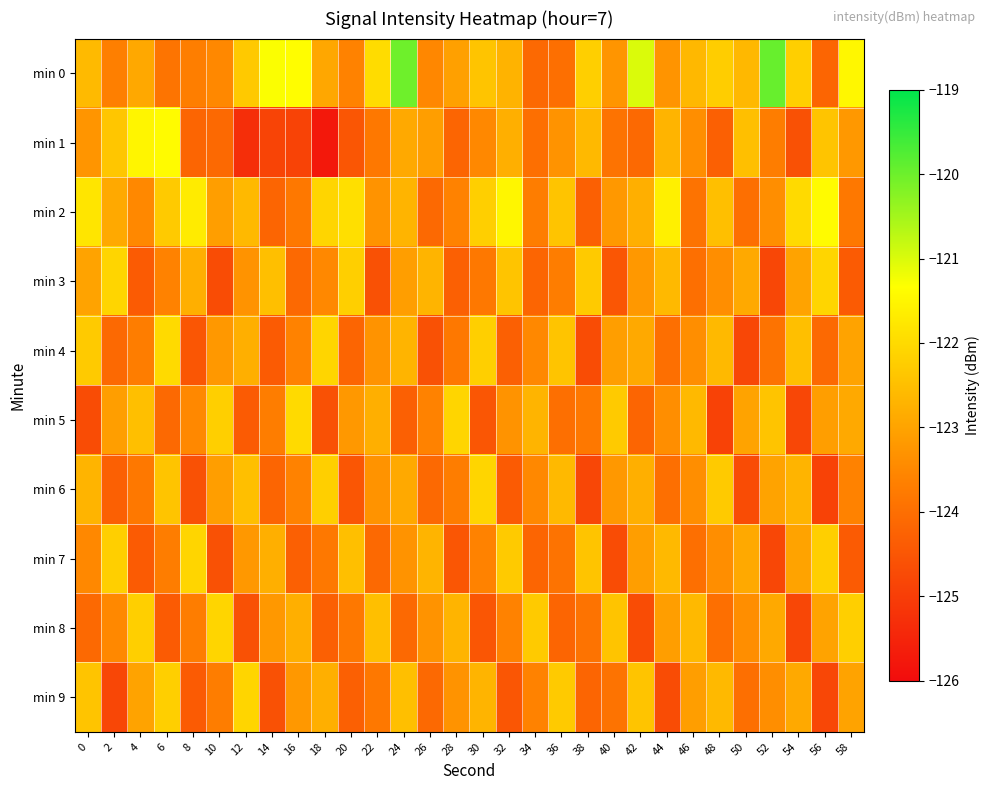

Reading left to right, what are all the values shown in this chart?

min 0: 0=-122.6	2=-123.7	4=-122.9	6=-123.9	8=-123.7	10=-123.5	12=-122.3	14=-121.3	16=-121.4	18=-122.9	20=-123.6	22=-122.0	24=-120.0	26=-123.5	28=-123.1	30=-122.4	32=-122.7	34=-124.1	36=-124.0	38=-122.2	40=-123.3	42=-121.0	44=-123.3	46=-122.6	48=-122.2	50=-122.6	52=-120.0	54=-122.2	56=-124.2	58=-121.5
min 1: 0=-123.3	2=-122.4	4=-121.5	6=-121.4	8=-124.2	10=-124.1	12=-125.3	14=-124.9	16=-124.9	18=-125.8	20=-124.5	22=-123.8	24=-122.9	26=-123.1	28=-124.2	30=-123.5	32=-122.8	34=-124.0	36=-123.3	38=-122.6	40=-123.9	42=-124.1	44=-122.7	46=-123.4	48=-124.3	50=-122.5	52=-123.7	54=-124.6	56=-122.4	58=-123.2
min 2: 0=-121.8	2=-122.9	4=-123.5	6=-122.3	8=-121.7	10=-123.1	12=-122.6	14=-124.2	16=-123.8	18=-122.1	20=-121.9	22=-123.3	24=-122.7	26=-124.1	28=-123.6	30=-122.2	32=-121.5	34=-123.7	36=-122.4	38=-124.3	40=-123.2	42=-122.8	44=-121.6	46=-123.9	48=-122.5	50=-124.0	52=-123.4	54=-122.0	56=-121.4	58=-123.8
min 3: 0=-123.0	2=-122.1	4=-124.4	6=-123.6	8=-122.8	10=-124.7	12=-123.3	14=-122.5	16=-124.1	18=-123.5	20=-122.2	22=-124.6	24=-123.1	26=-122.7	28=-124.3	30=-123.8	32=-122.4	34=-124.2	36=-123.7	38=-122.3	40=-124.5	42=-123.2	44=-122.6	46=-124.0	48=-123.4	50=-122.9	52=-124.8	54=-123.0	56=-122.1	58=-124.4
min 4: 0=-122.3	2=-124.1	4=-123.7	6=-122.0	8=-124.5	10=-123.2	12=-122.8	14=-124.4	16=-123.6	18=-122.1	20=-124.2	22=-123.3	24=-122.7	26=-124.6	28=-123.8	30=-122.2	32=-124.3	34=-123.5	36=-122.4	38=-124.7	40=-123.1	42=-122.9	44=-124.0	46=-123.4	48=-122.6	50=-124.8	52=-123.9	54=-122.5	56=-124.1	58=-123.0
min 5: 0=-124.7	2=-123.1	4=-122.5	6=-124.1	8=-123.5	10=-122.2	12=-124.4	14=-123.7	16=-122.0	18=-124.6	20=-123.2	22=-122.8	24=-124.3	26=-123.6	28=-122.1	30=-124.5	32=-123.3	34=-122.7	36=-124.0	38=-123.8	40=-122.3	42=-124.2	44=-123.4	46=-122.6	48=-124.9	50=-123.0	52=-122.4	54=-124.8	56=-123.1	58=-122.9
min 6: 0=-122.7	2=-124.3	4=-123.8	6=-122.4	8=-124.6	10=-123.1	12=-122.5	14=-124.2	16=-123.6	18=-122.2	20=-124.5	22=-123.3	24=-122.9	26=-124.1	28=-123.7	30=-122.1	32=-124.4	34=-123.5	36=-122.6	38=-124.8	40=-123.2	42=-122.8	44=-124.0	46=-123.4	48=-122.3	50=-124.7	52=-123.0	54=-122.7	56=-124.9	58=-123.6
min 7: 0=-123.5	2=-122.2	4=-124.4	6=-123.7	8=-122.1	10=-124.6	12=-123.2	14=-122.8	16=-124.3	18=-123.8	20=-122.5	22=-124.1	24=-123.3	26=-122.7	28=-124.5	30=-123.6	32=-122.3	34=-124.2	36=-123.9	38=-122.4	40=-124.7	42=-123.1	44=-122.6	46=-124.0	48=-123.4	50=-122.9	52=-124.8	54=-123.0	56=-122.2	58=-124.4
min 8: 0=-124.1	2=-123.5	4=-122.2	6=-124.4	8=-123.7	10=-122.1	12=-124.6	14=-123.2	16=-122.8	18=-124.3	20=-123.8	22=-122.5	24=-124.1	26=-123.3	28=-122.7	30=-124.5	32=-123.6	34=-122.3	36=-124.2	38=-123.9	40=-122.4	42=-124.7	44=-123.1	46=-122.6	48=-124.0	50=-123.4	52=-122.9	54=-124.8	56=-123.0	58=-122.2
min 9: 0=-122.4	2=-124.8	4=-123.0	6=-122.2	8=-124.4	10=-123.7	12=-122.1	14=-124.6	16=-123.2	18=-122.8	20=-124.3	22=-123.8	24=-122.5	26=-124.1	28=-123.3	30=-122.7	32=-124.5	34=-123.6	36=-122.3	38=-124.2	40=-123.9	42=-122.4	44=-124.7	46=-123.1	48=-122.6	50=-124.0	52=-123.4	54=-122.9	56=-124.8	58=-123.0